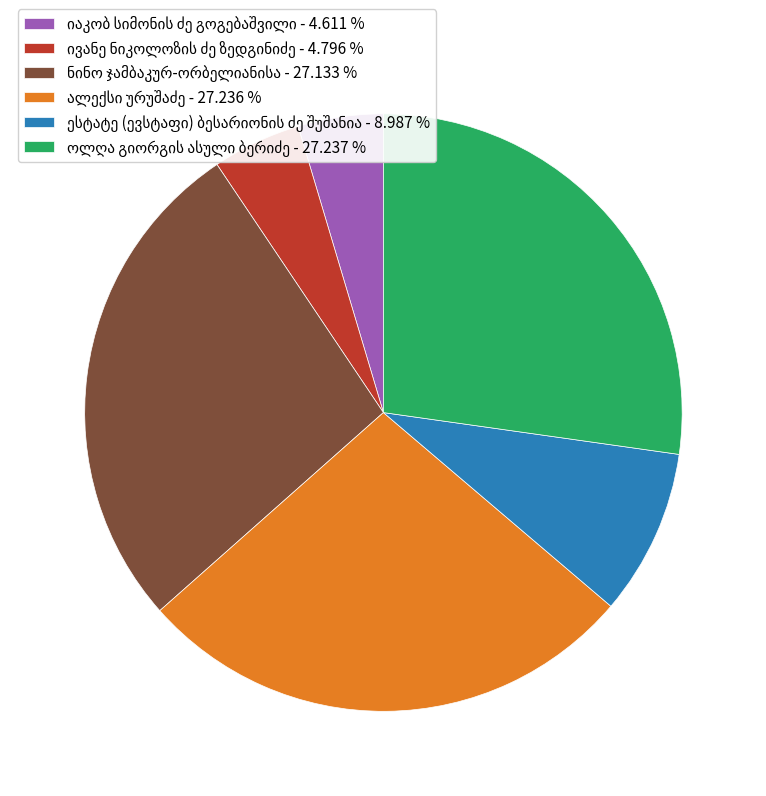

Does any single category account for the majority?

No